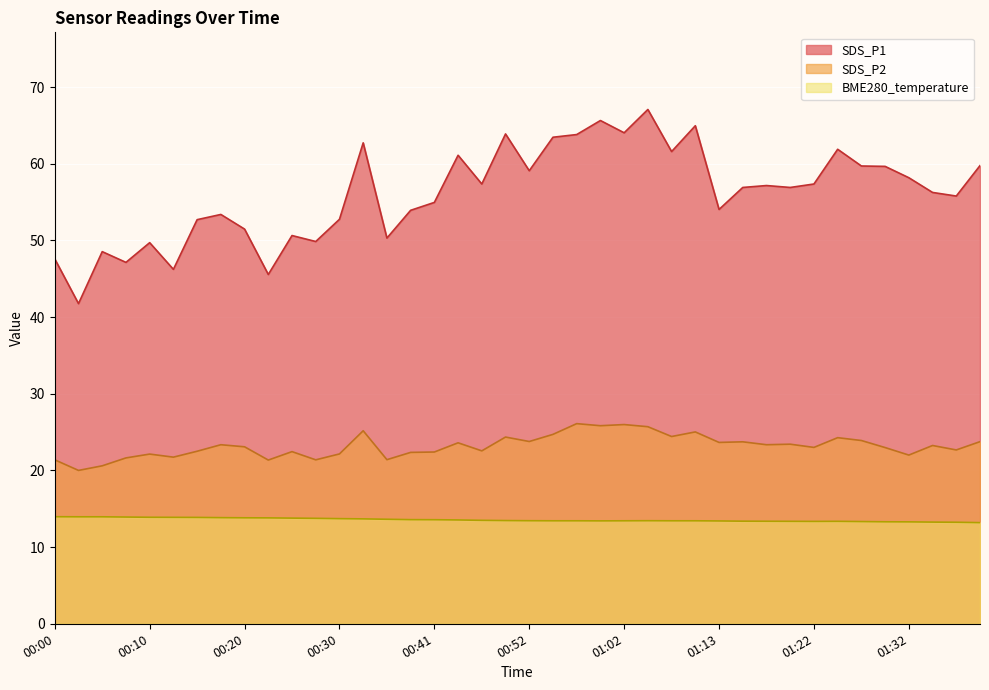

Which category has the lowest value in the SDS_P2 series?

00:03